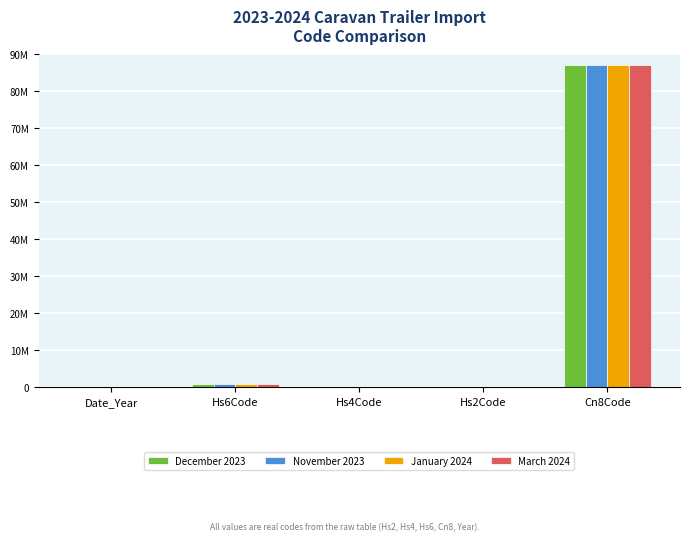

Which series has the largest range (max minus min)?

December 2023